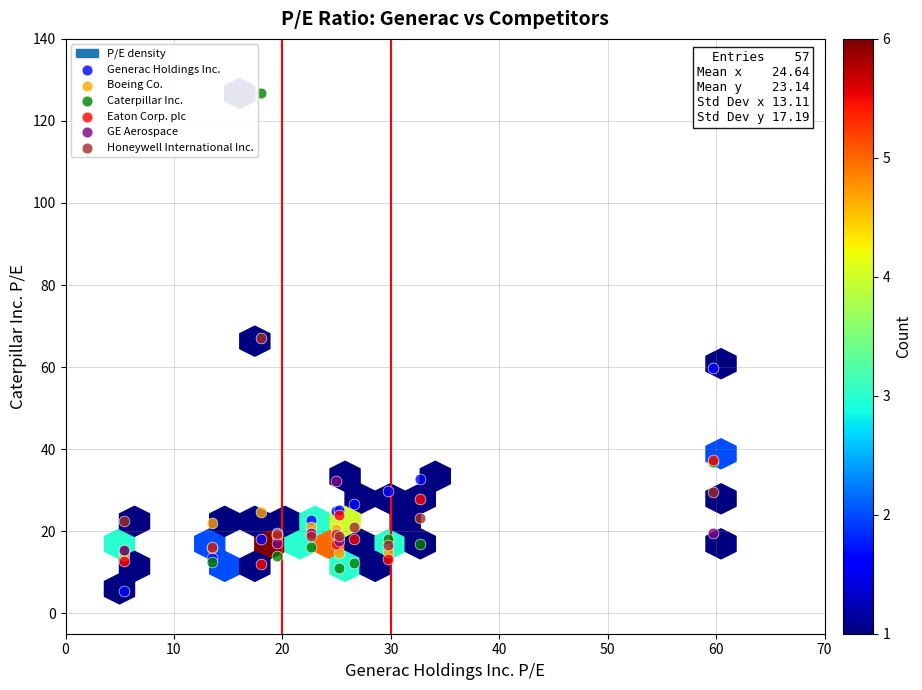

Which series reaches the maximum Y coordinate?

Caterpillar Inc.